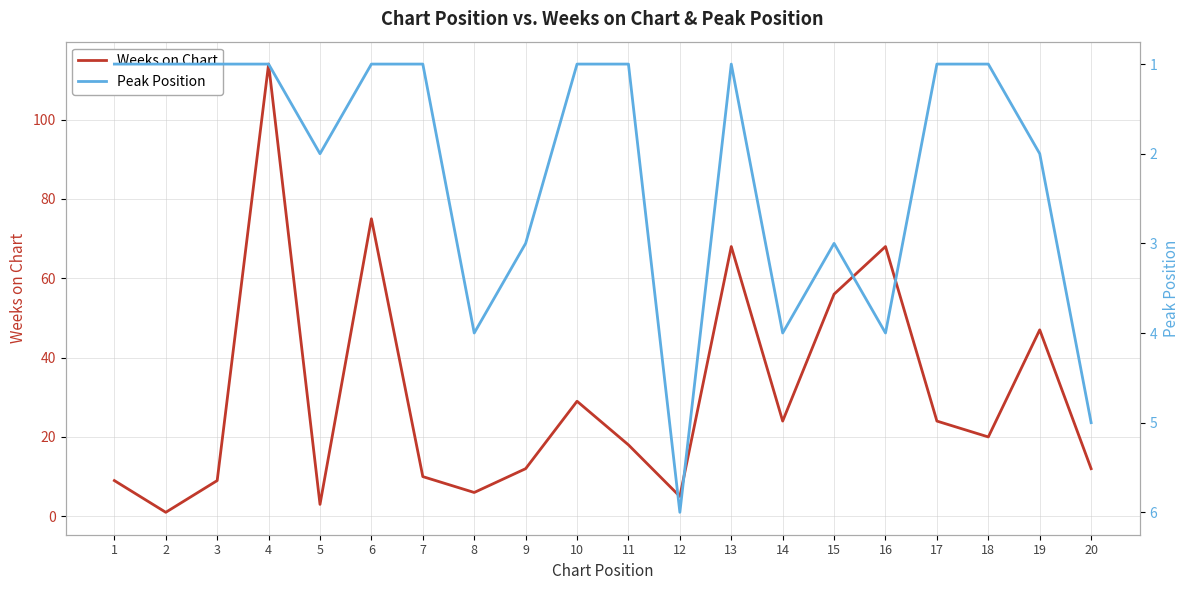

How many data points in Weeks on Chart are above 20?

9